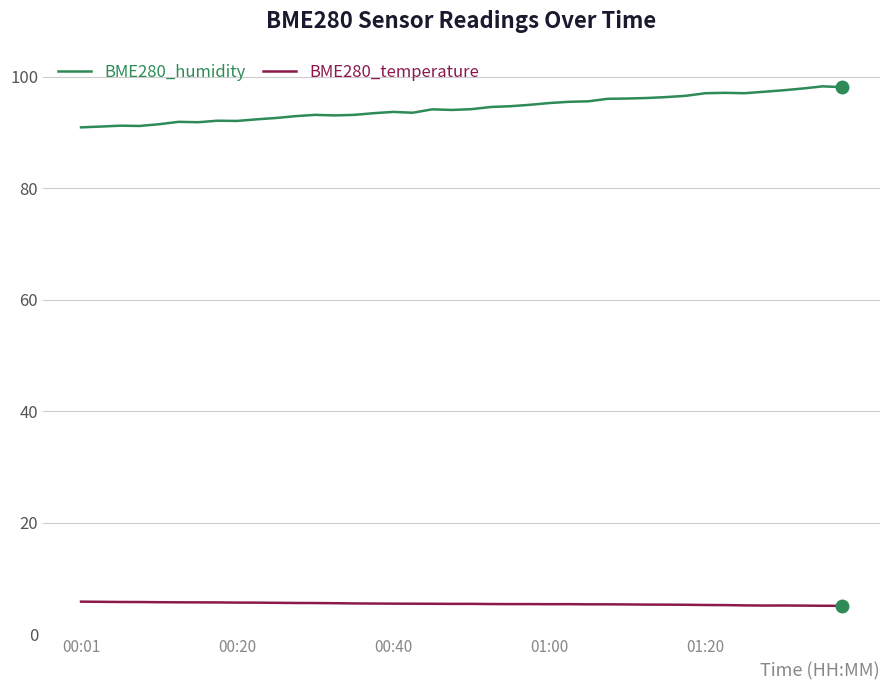

Which series has the largest total across all categories?

BME280_humidity